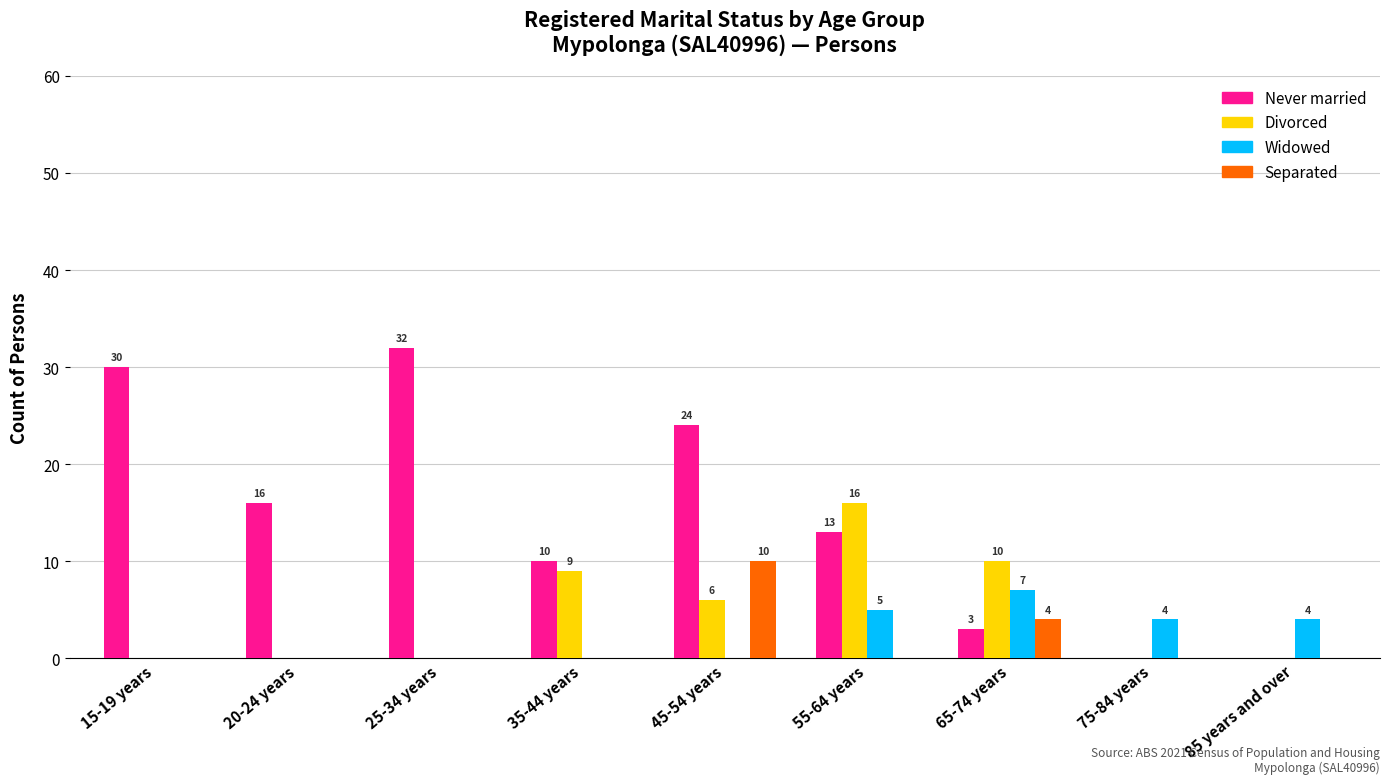

At which category is the sum across all series the highest?

45-54 years